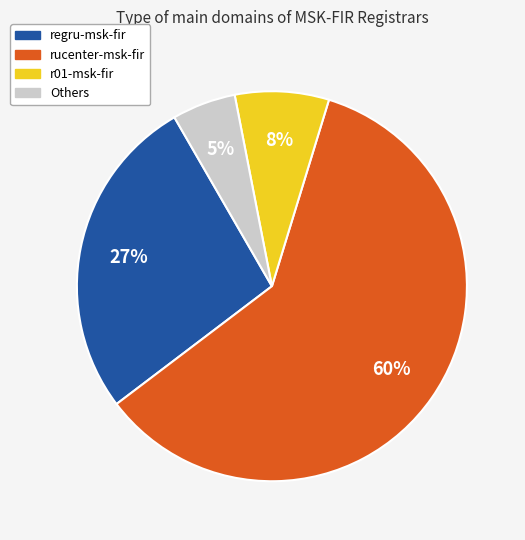

To the nearest percent, what is the average slice percentage?

25%